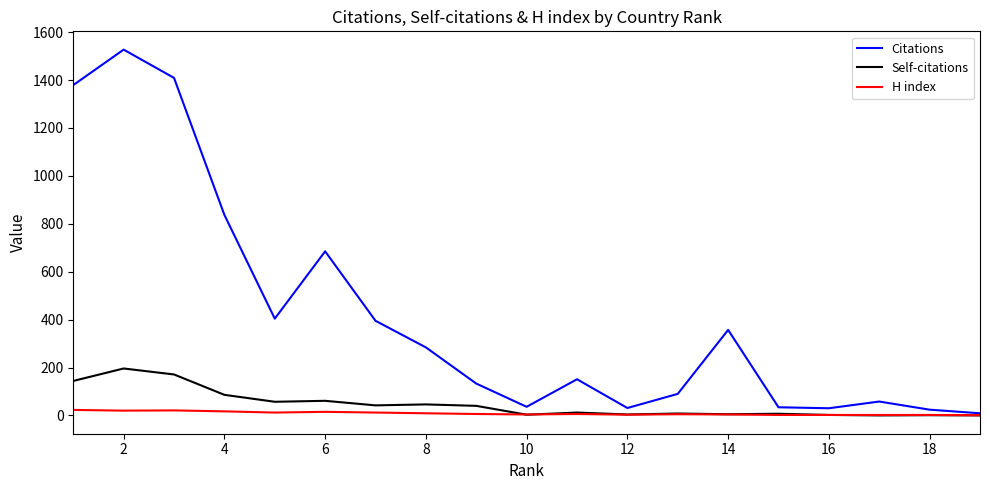

List the series in order of their peak value, lowest first.

H index, Self-citations, Citations